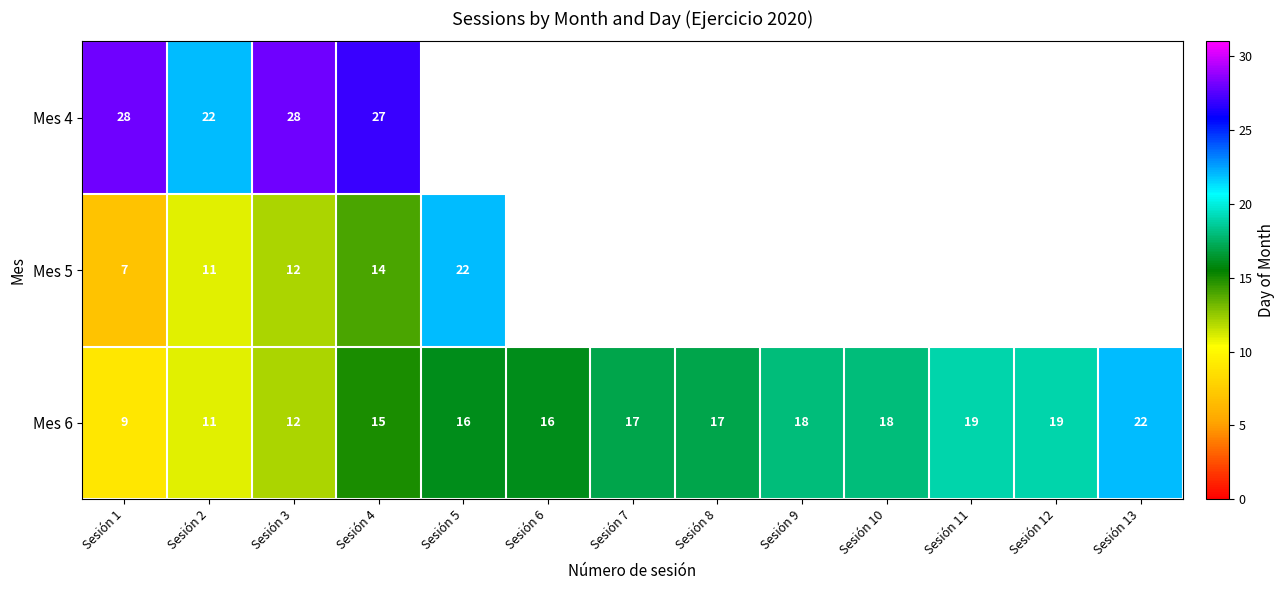

Is it true that Mes 5 equals 2.2 at Sesión 1?

False